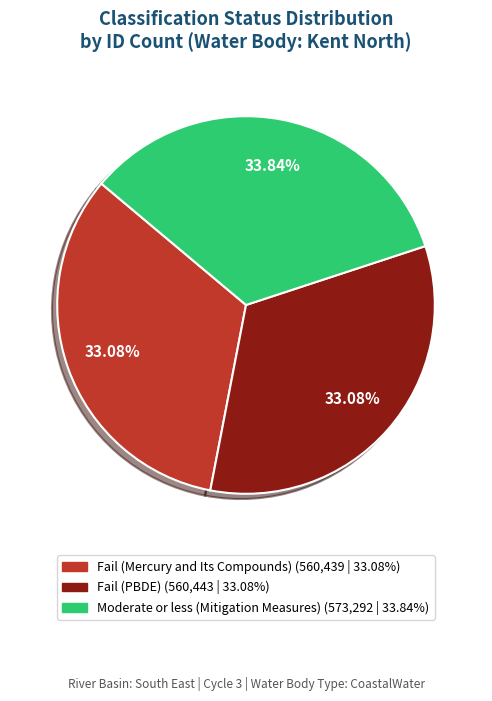

To the nearest percent, what portion does Fail (PBDE) represent?

33%